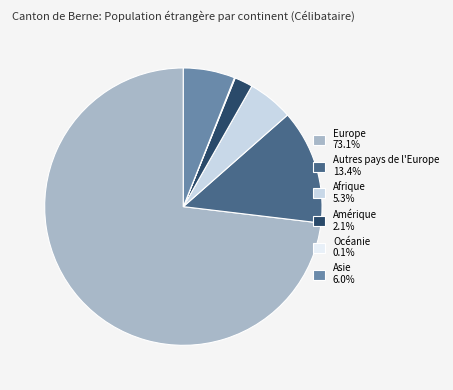

Which slice is the largest?

Europe